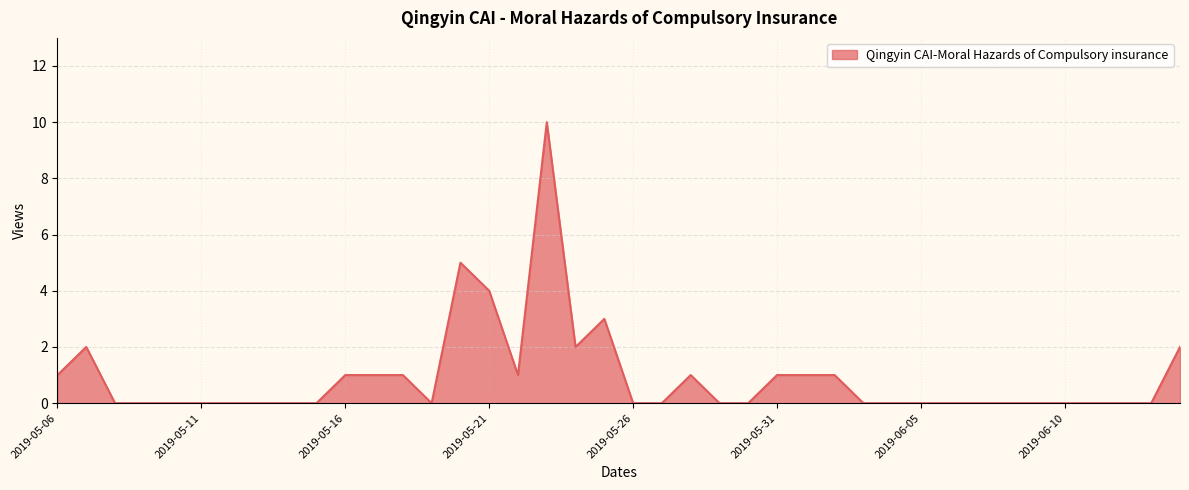

How many categories are shown in the chart?

40